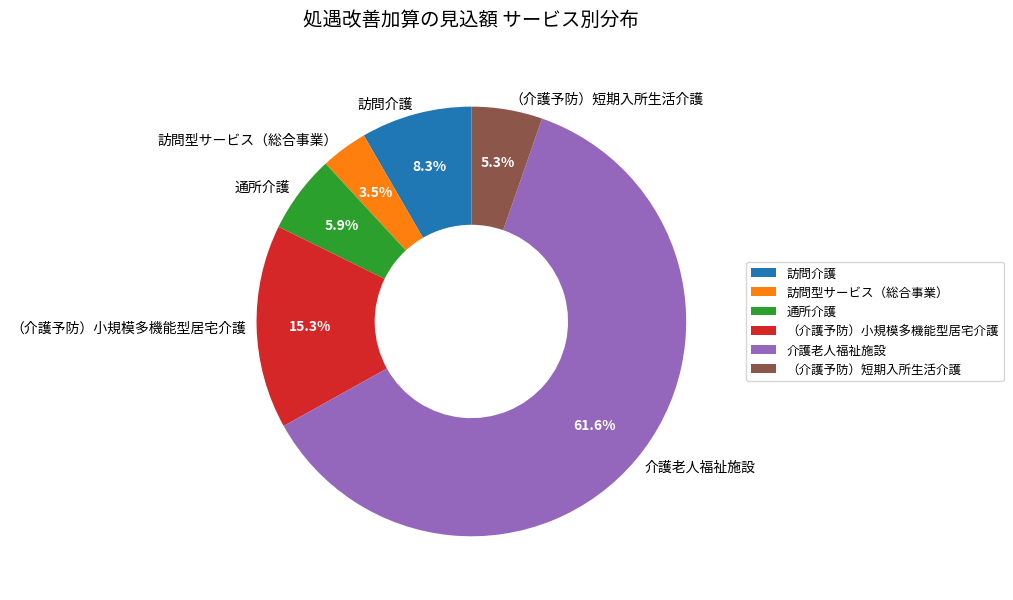

What percentage is the （介護予防）短期入所生活介護 slice, to the nearest percent?

5%